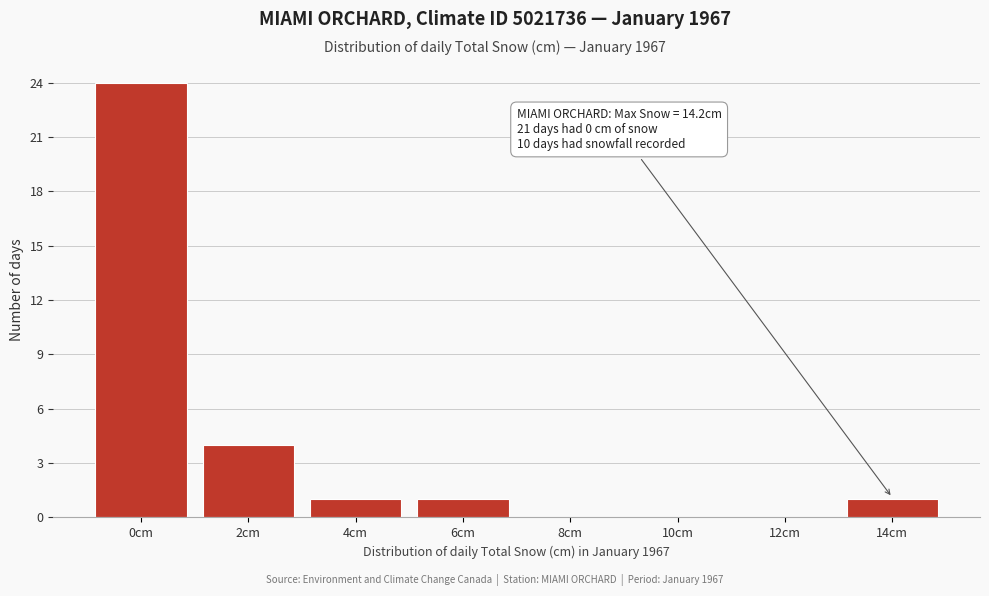

Reading left to right, transcribe all the data shown in this chart.

0cm=24	2cm=4	4cm=1	6cm=1	8cm=0	10cm=0	12cm=0	14cm=1